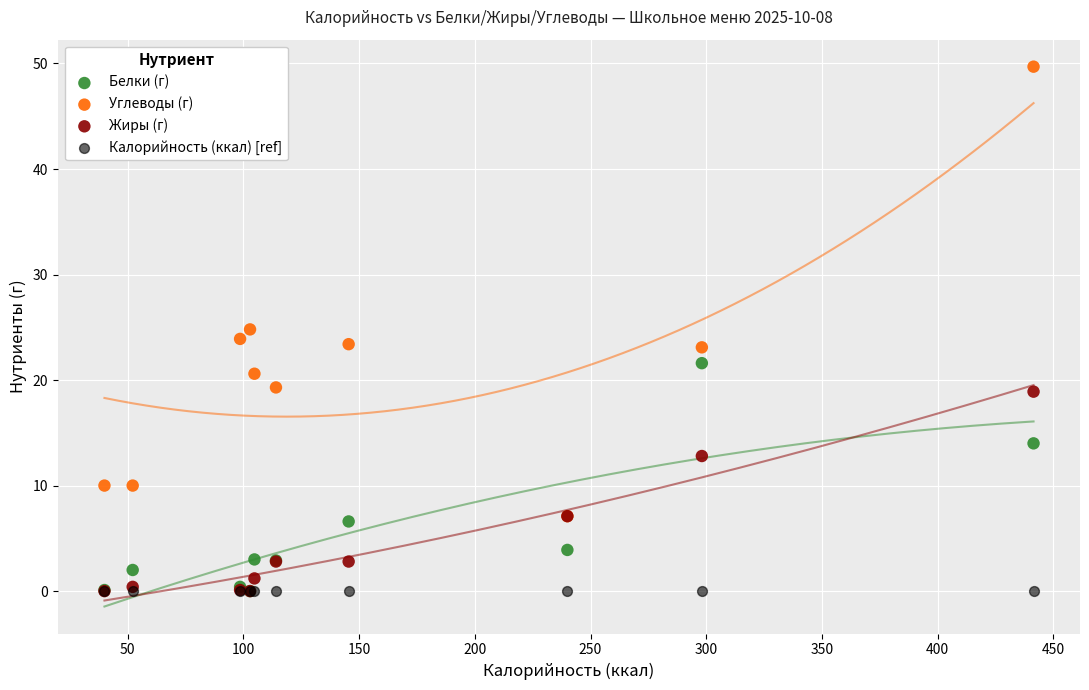

What are all the series names shown in the legend?

Белки (г), Углеводы (г), Жиры (г), Калорийность (ккал) [ref]